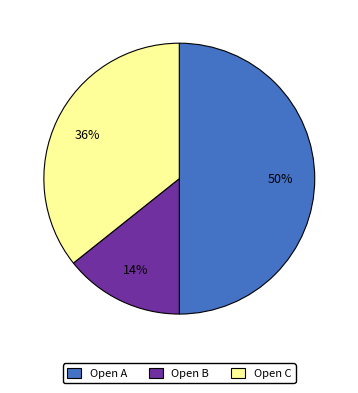

Which category has the smallest portion of the pie?

Open B